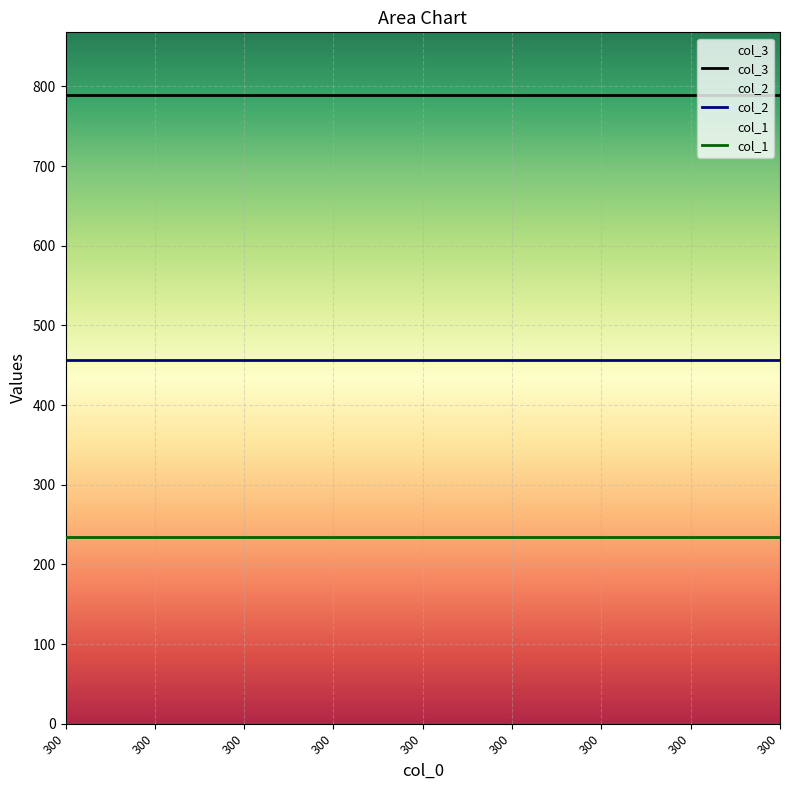

True or false: col_3 and col_1 intersect in this chart.

False